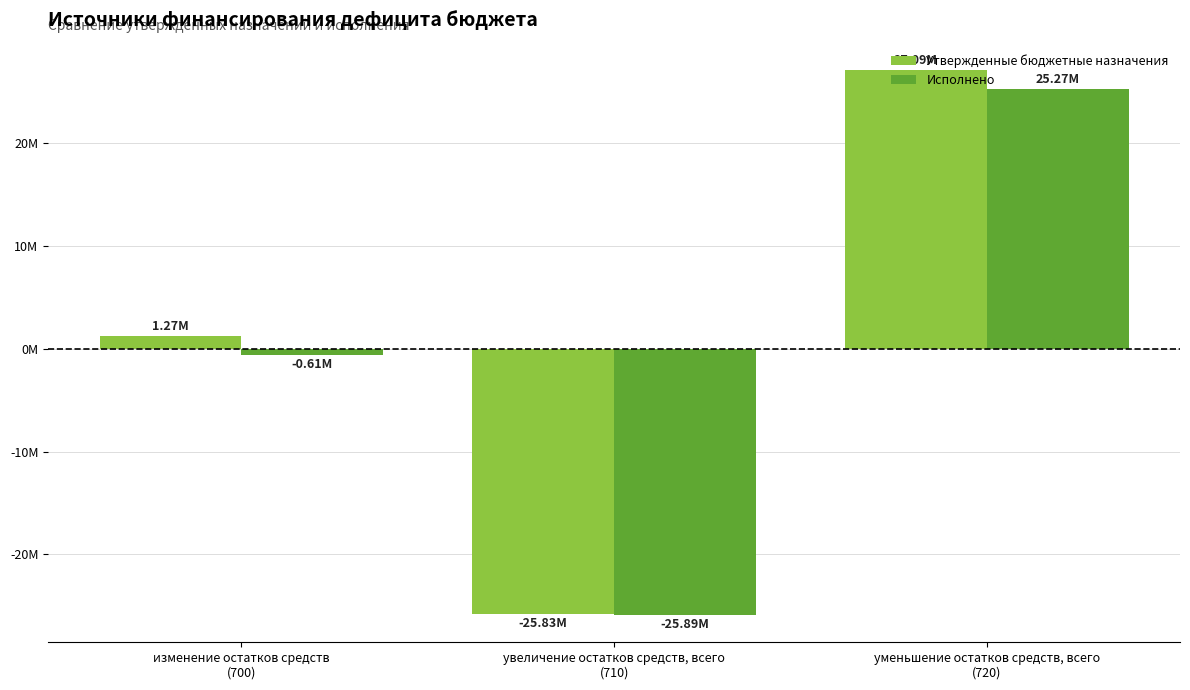

What is the total value across all series at увеличение остатков средств, всего
(710)?

-51713422.3